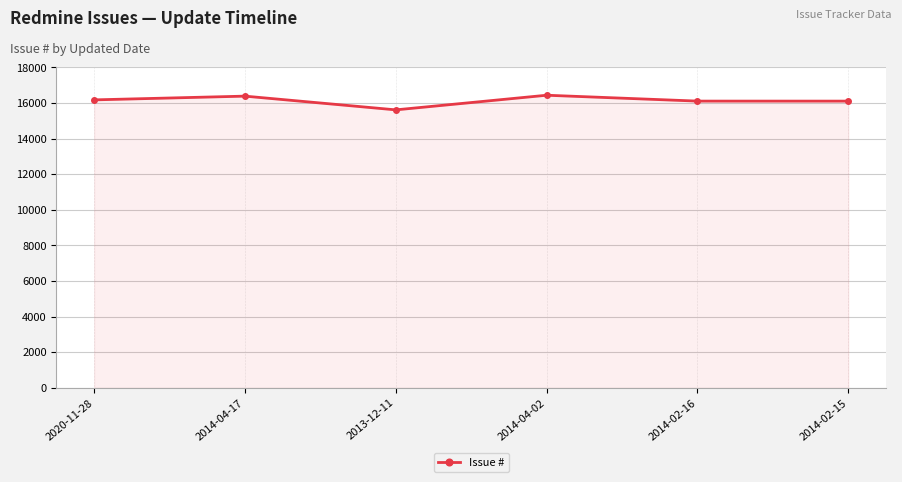

What is the value of the 6th point from the left?

16103